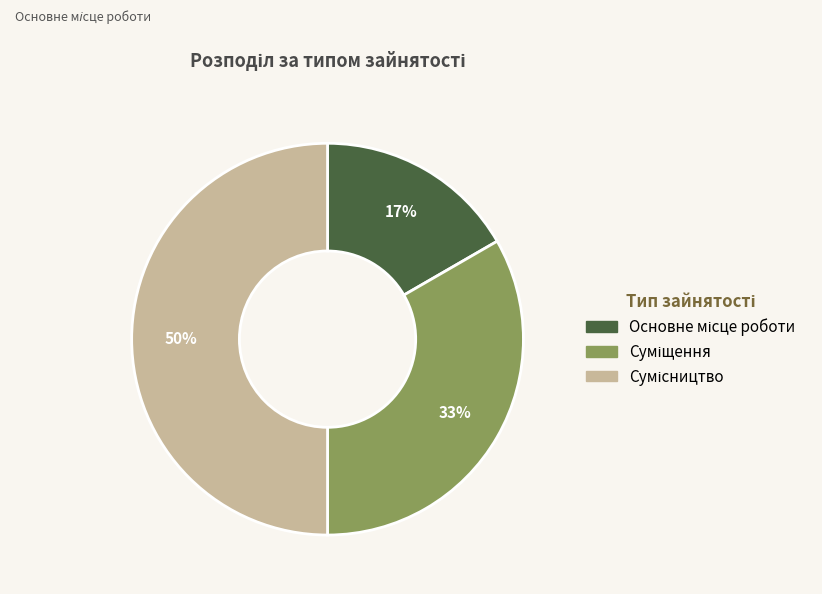

To the nearest percent, what is the difference between the largest and smallest slice percentages?

33%